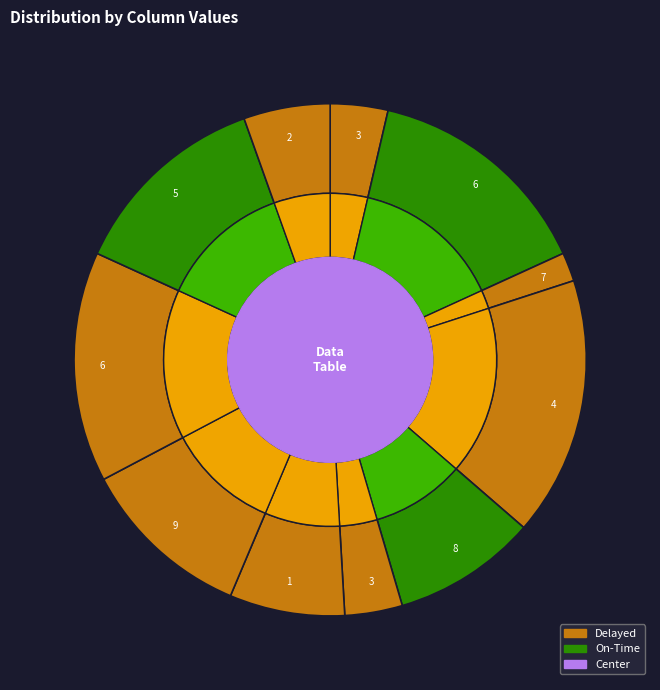

Do 13 and 18 together represent more than half of the pie?

No